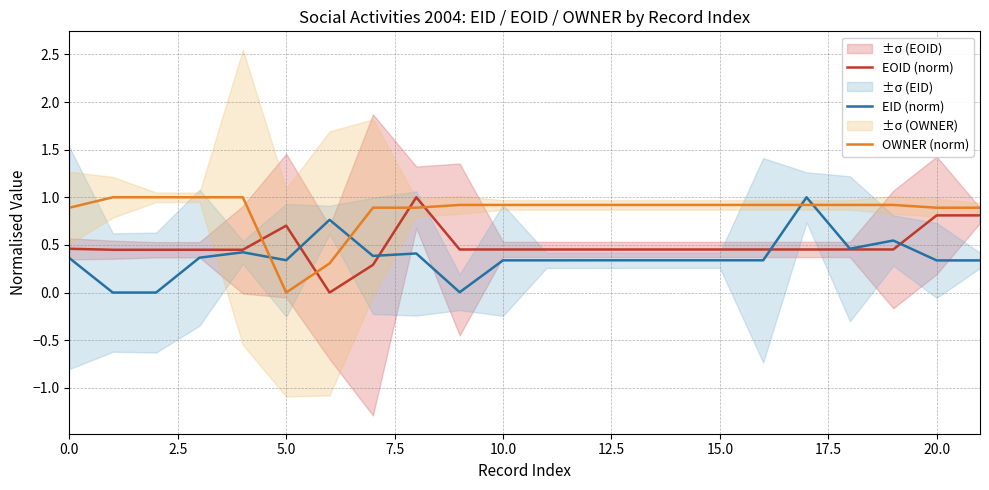

True or false: OWNER (norm) and EOID (norm) intersect in this chart.

True